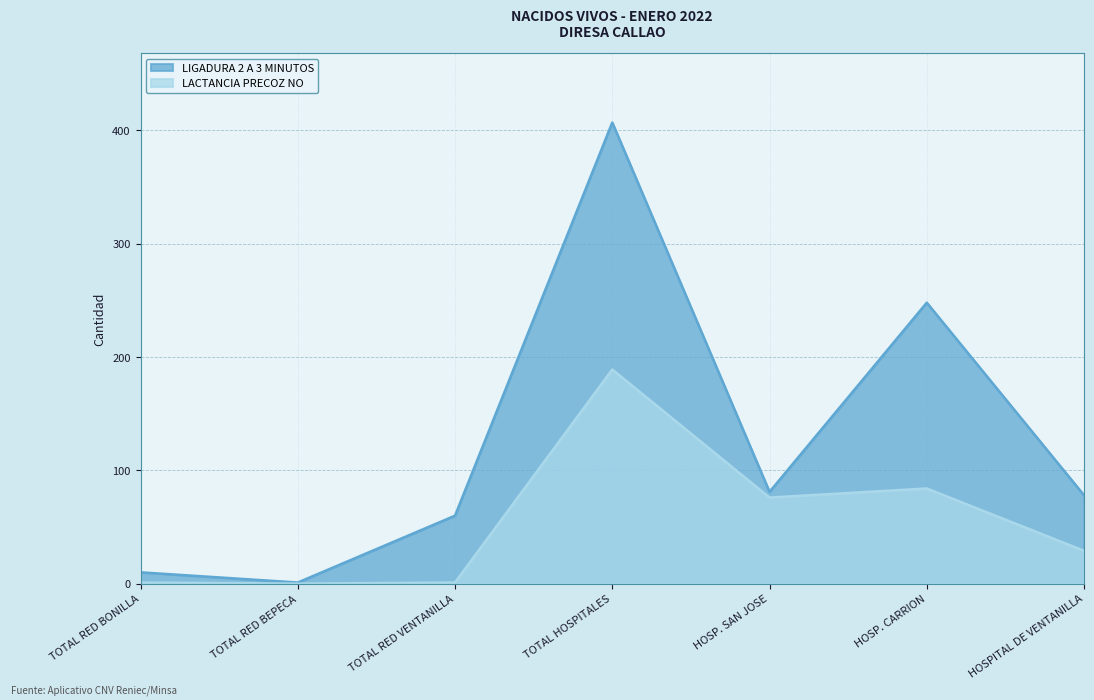

True or false: LIGADURA 2 A 3 MINUTOS and LACTANCIA PRECOZ NO cross at least once.

False